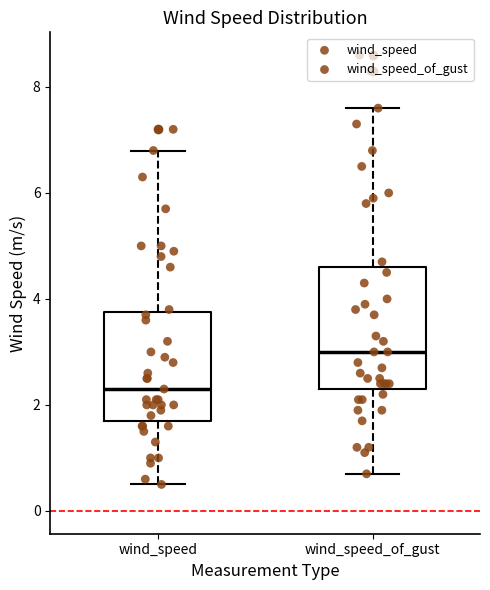

Which box is the tallest, from its lower edge to its upper edge?

wind_speed_of_gust